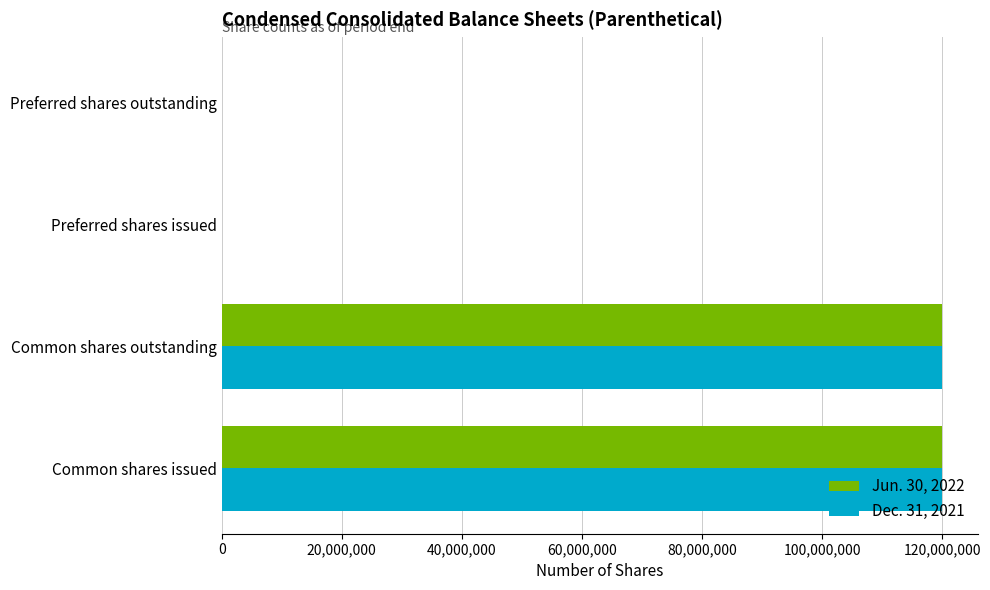

The Dec. 31, 2021 series shows 48377047 at Preferred shares issued. True or false?

False